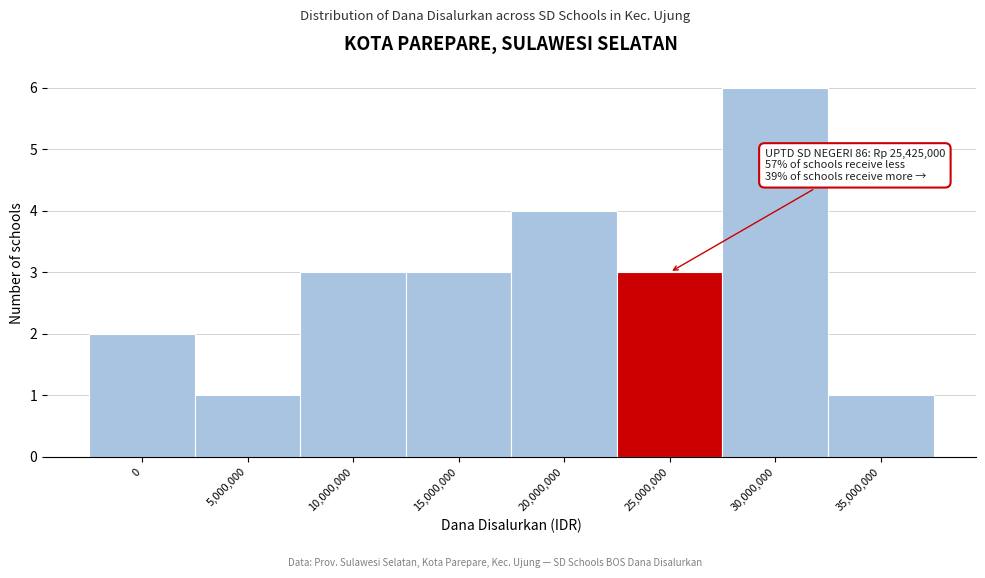

Reading left to right, what are all the values shown in this chart?

2	1	3	3	4	3	6	1